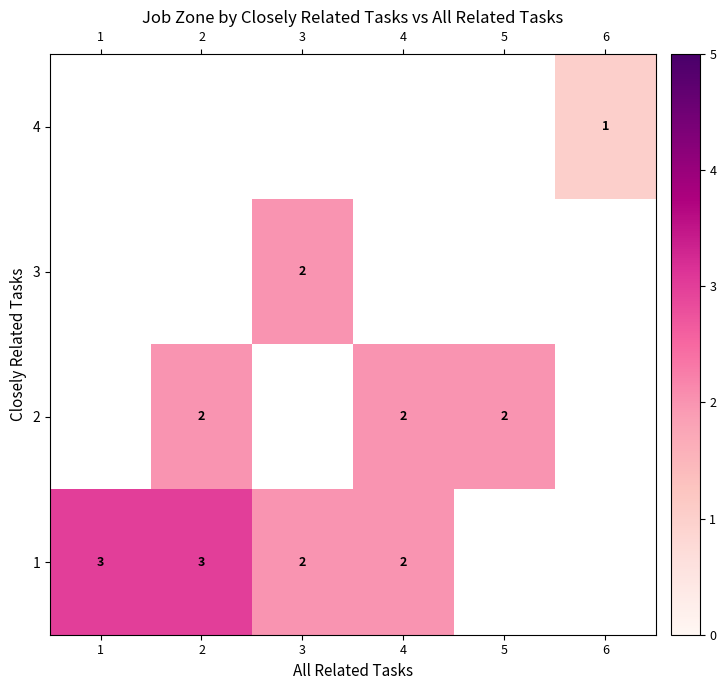

List the labels in order of 3 value, largest first.

1, 2, 3, 4, 5, 6